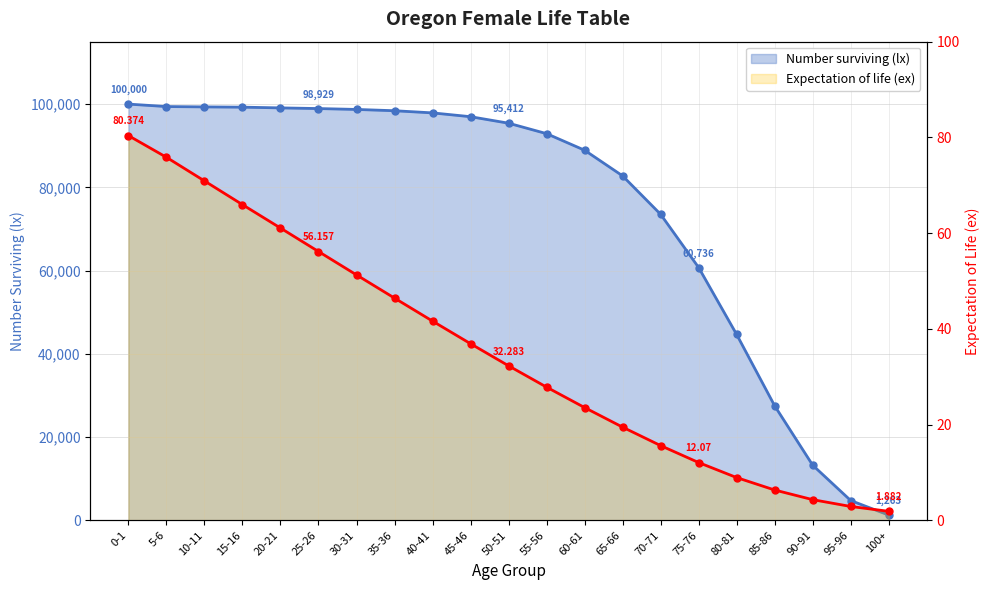

Where does the Expectation of life (ex) series first go above 32?

0-1